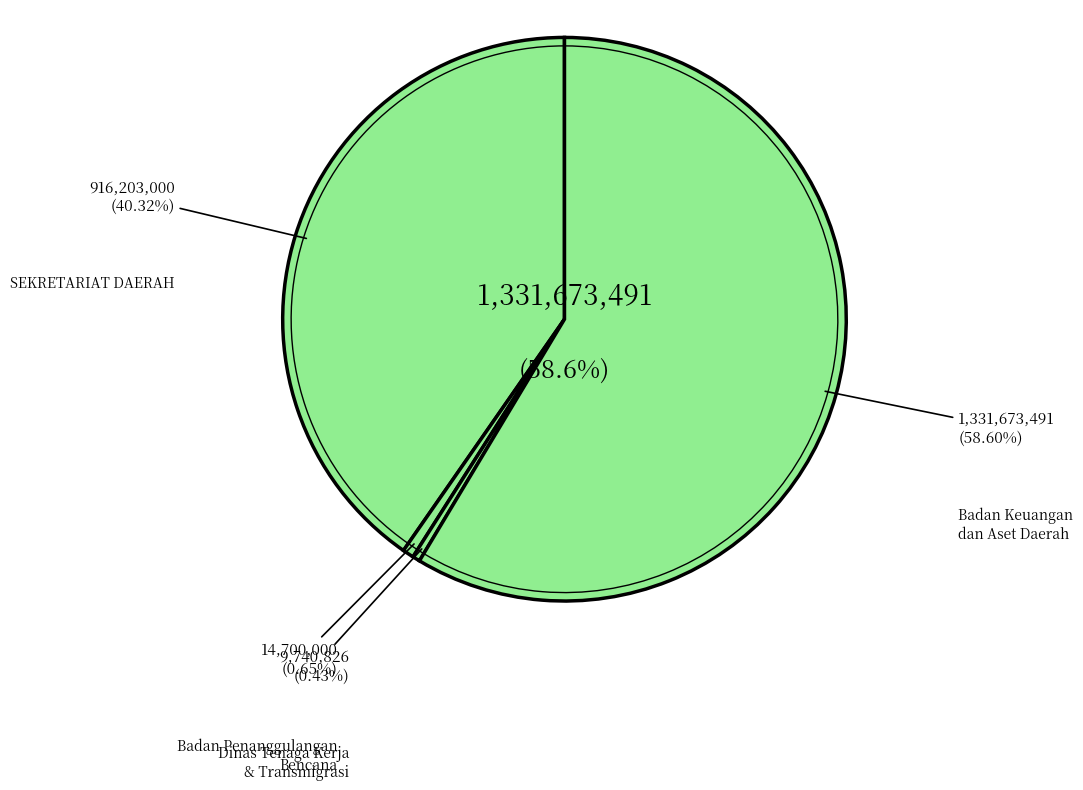

Does Badan Keuangan dan Aset Daerah account for over 50% of the chart?

No